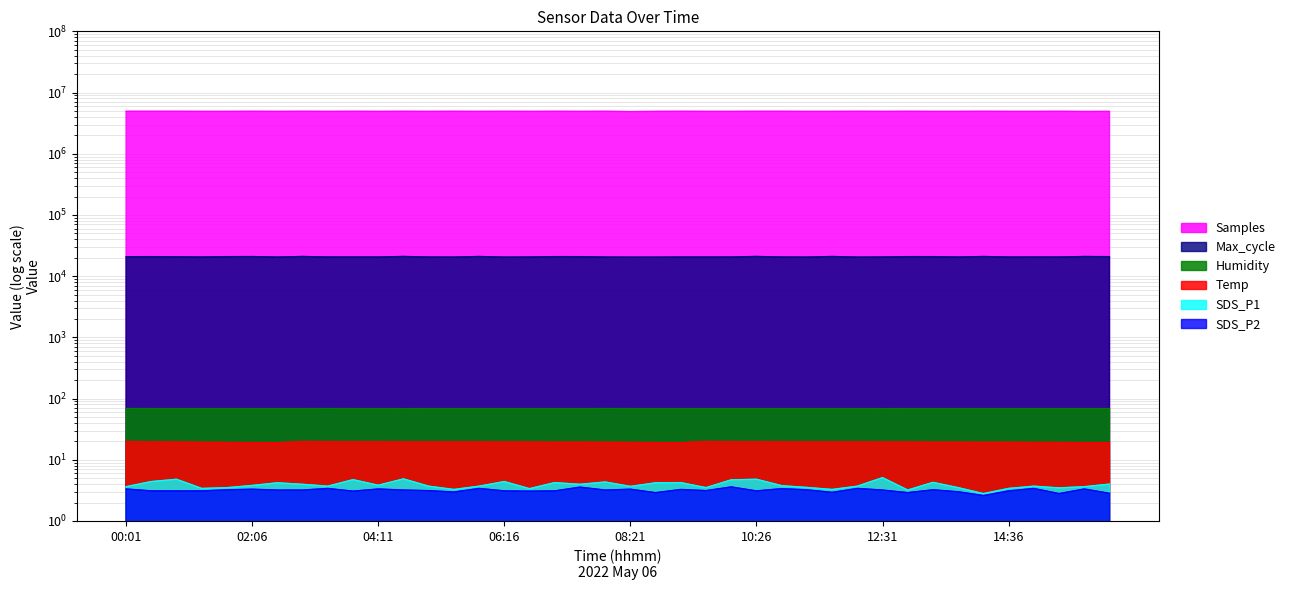

True or false: Humidity has more than 1 points higher than both neighbors.

True